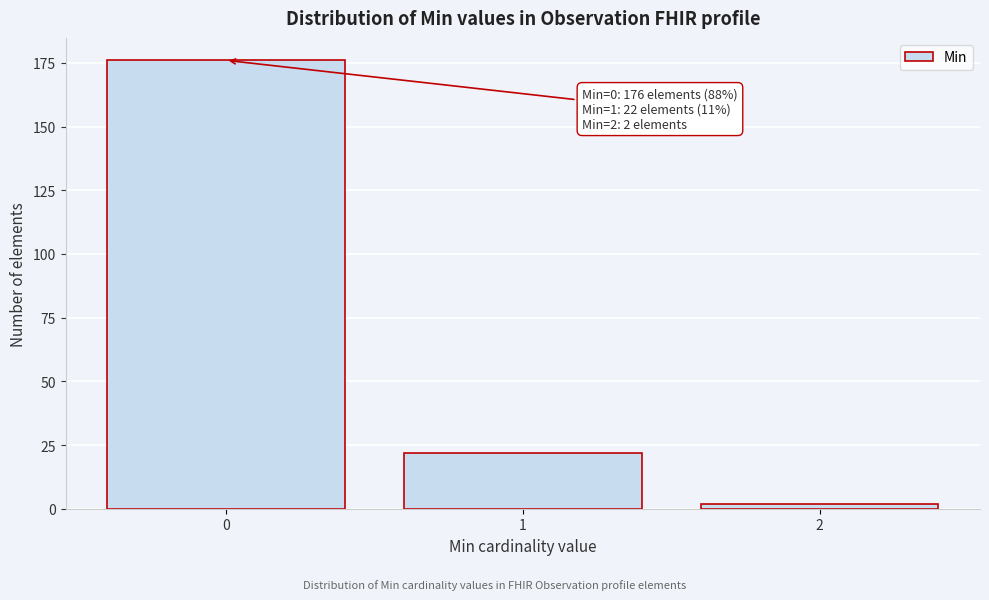

Reading right to left, what are all the values shown in this chart?

2=2	1=22	0=176